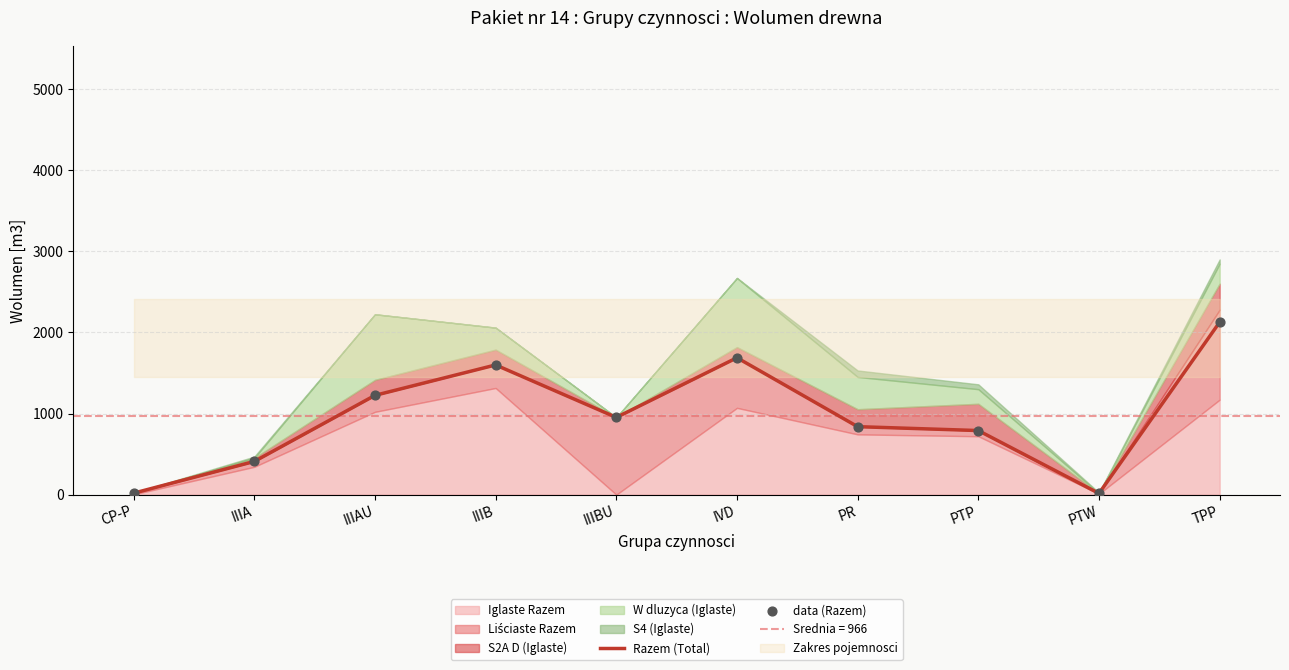

At which category is the sum across all series the highest?

TPP